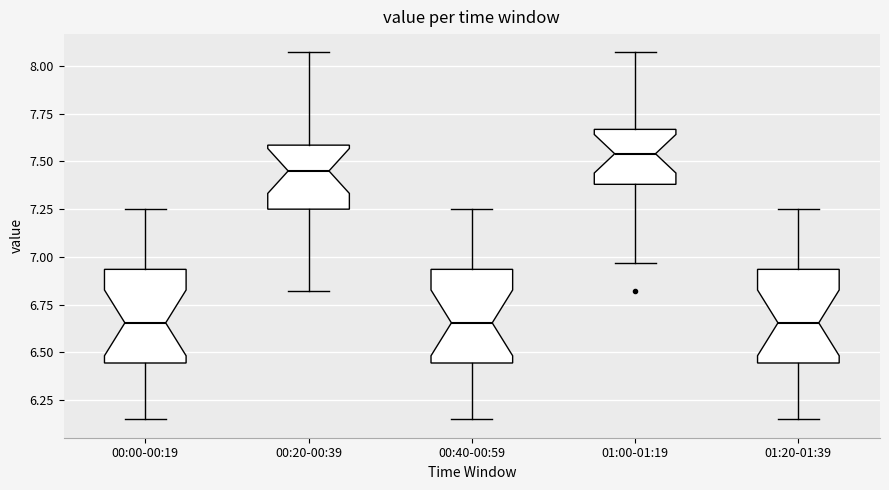

Reading left to right, read every box against the y-axis: the position of its median line, the range the box covers, and the ends of its whiskers. The values are not printed on the chart, so give them approximately, as read against the axis.

00:00-00:19: median 6.65, box 6.45 to 6.95, whiskers 6.15 to 7.25
00:20-00:39: median 7.45, box 7.25 to 7.60, whiskers 6.80 to 8.05
00:40-00:59: median 6.65, box 6.45 to 6.95, whiskers 6.15 to 7.25
01:00-01:19: median 7.55, box 7.40 to 7.65, whiskers 6.95 to 8.05
01:20-01:39: median 6.65, box 6.45 to 6.95, whiskers 6.15 to 7.25